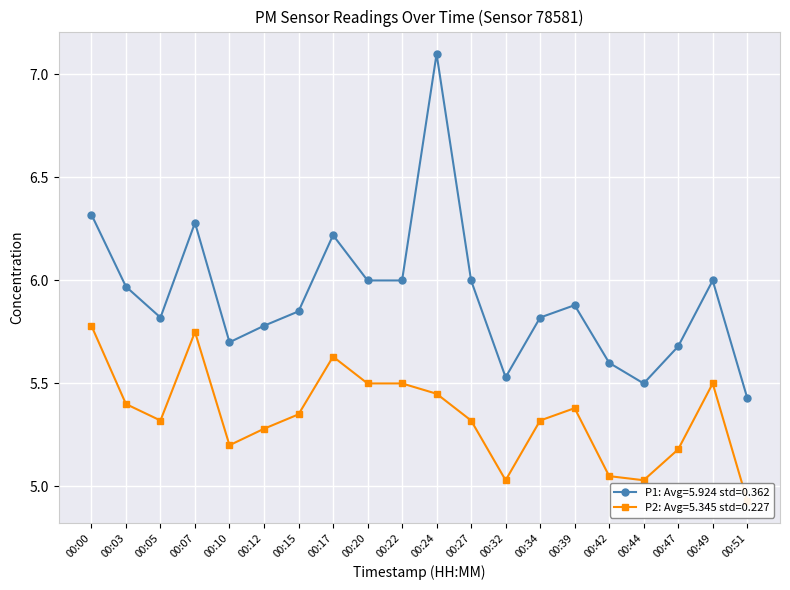

The value of P2 at 00:24 is 1.7. True or false?

False